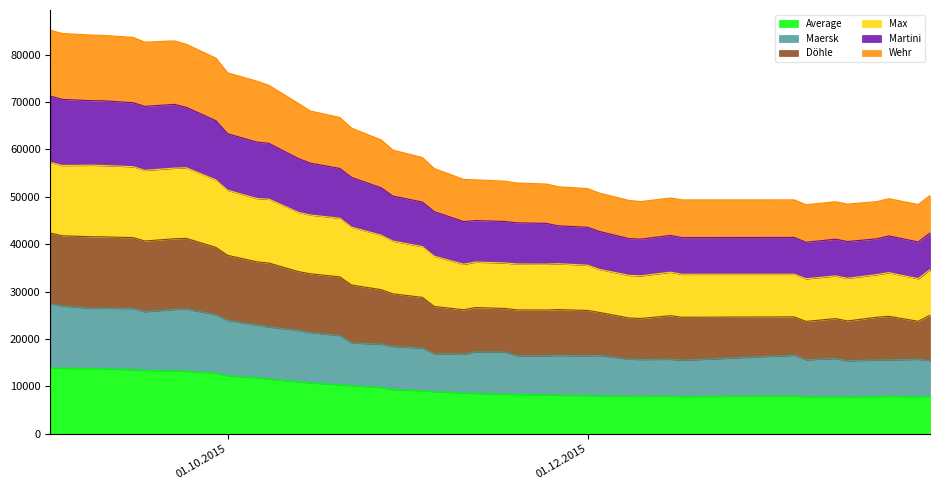

Count the number of categories in the chart.

40